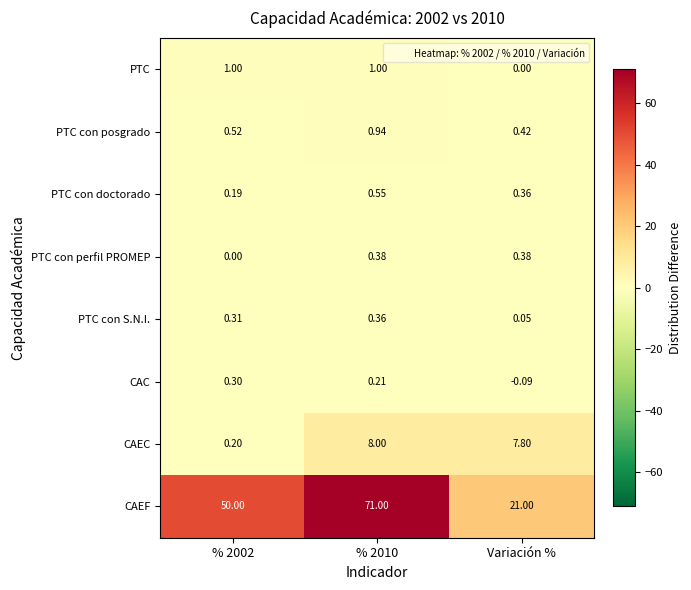

At which label does PTC reach its minimum?

Variación %